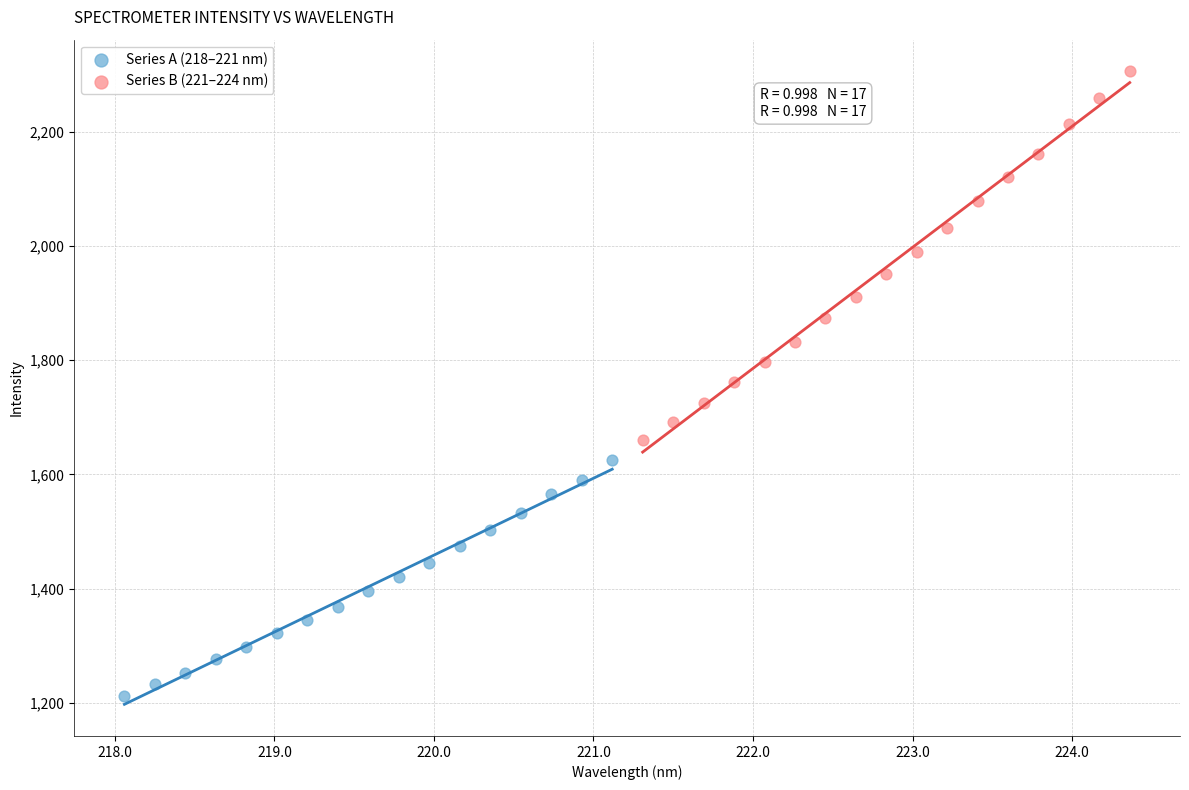

Which series contains the lowest Y value?

Series A (218–221 nm)